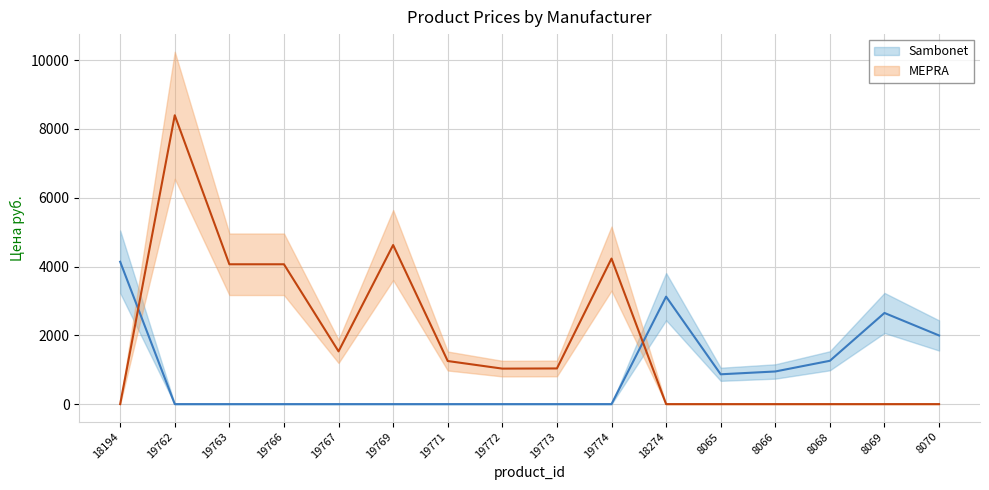

Is the value of MEPRA at 19766 greater than the value of Sambonet at 8068?

Yes